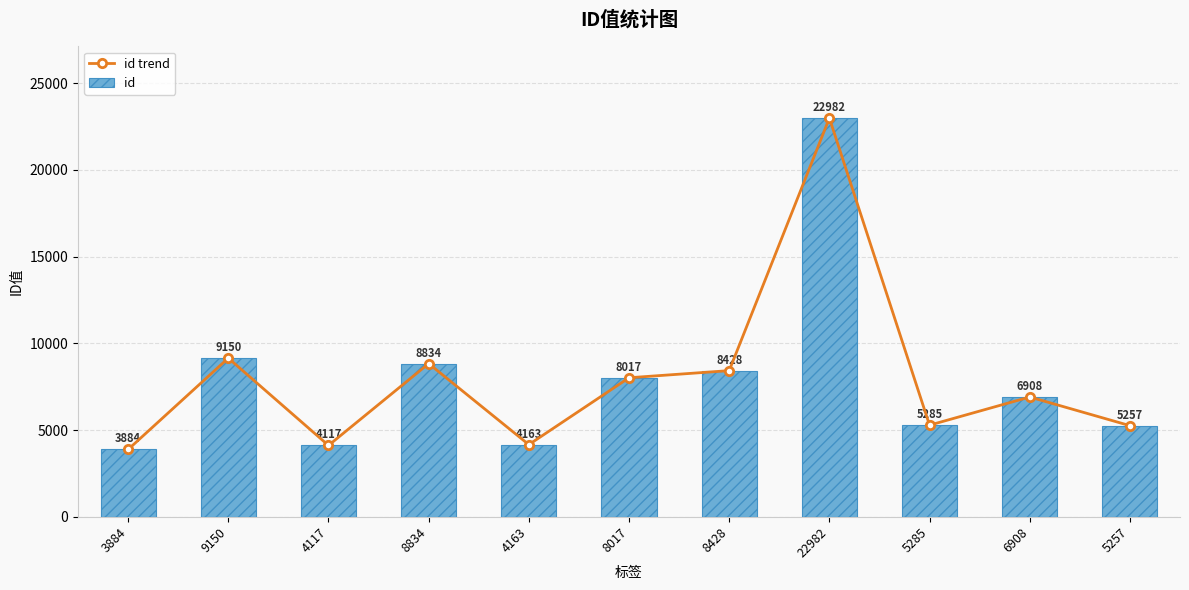

Reading left to right, transcribe all the data shown in this chart.

id trend: 3884	9150	4117	8834	4163	8017	8428	22982	5285	6908	5257
id: 3884	9150	4117	8834	4163	8017	8428	22982	5285	6908	5257